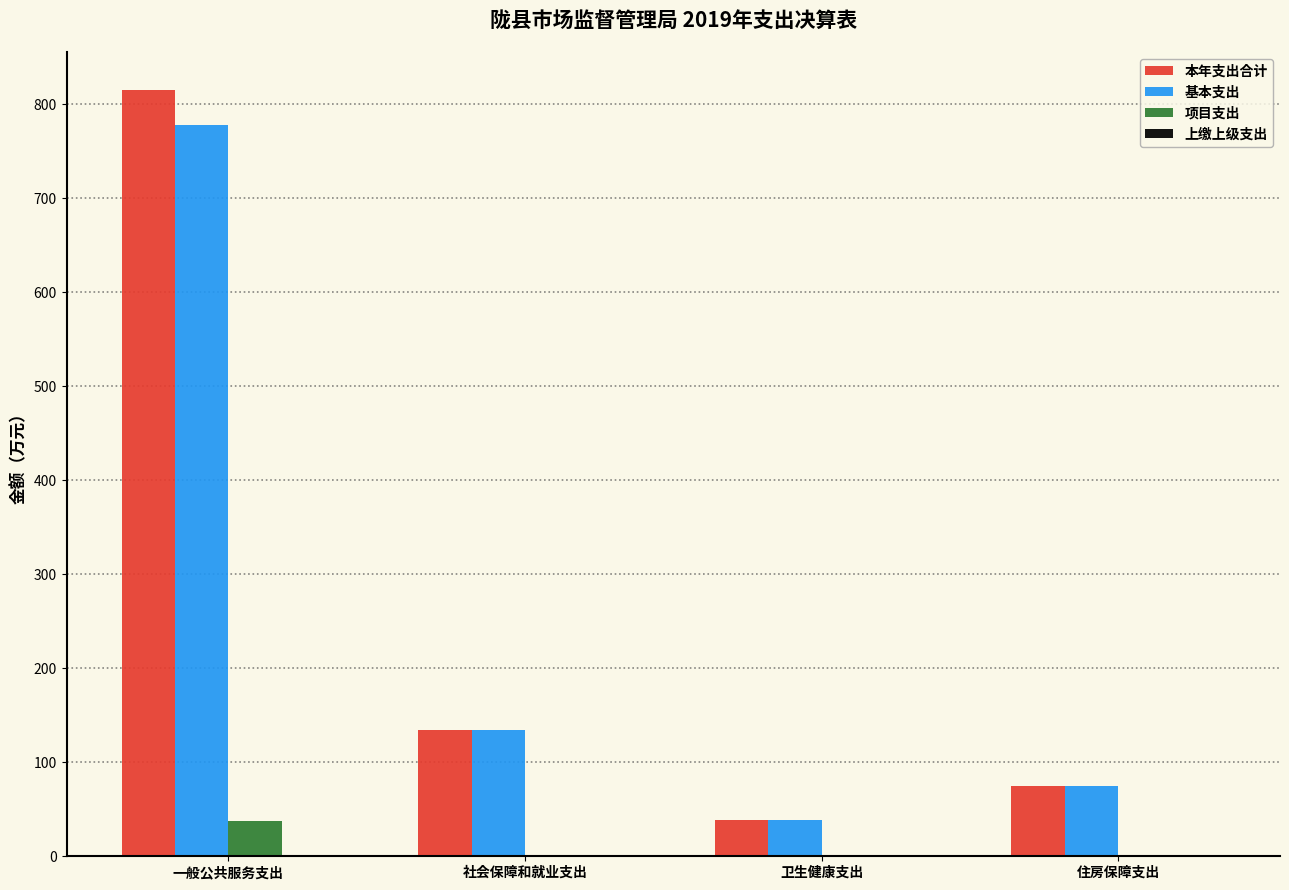

What is the sum of the 本年支出合计 values at 社会保障和就业支出 and 一般公共服务支出?

949.4